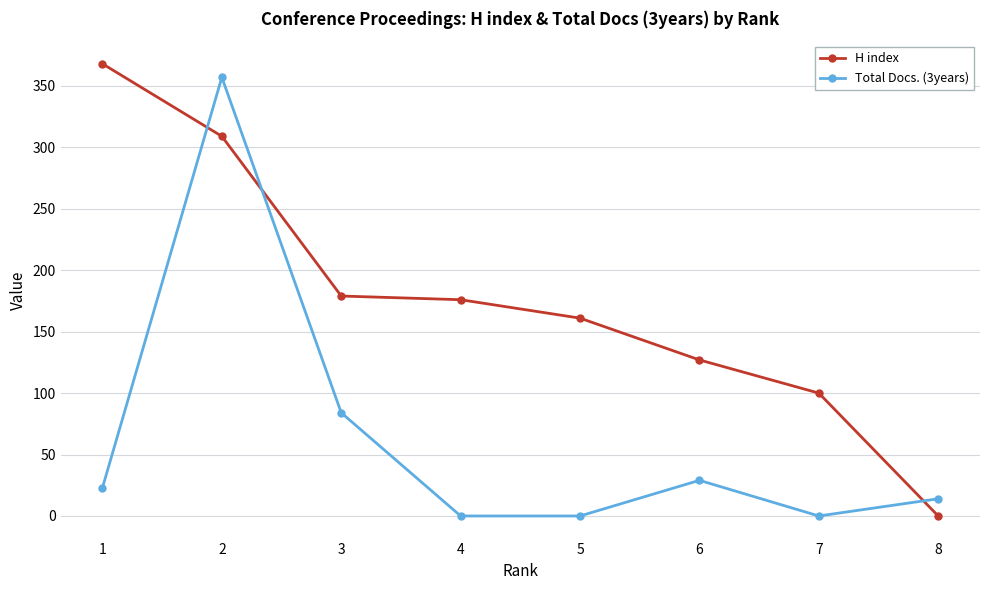

Which series changed the most between 2 and 8?

Total Docs. (3years)